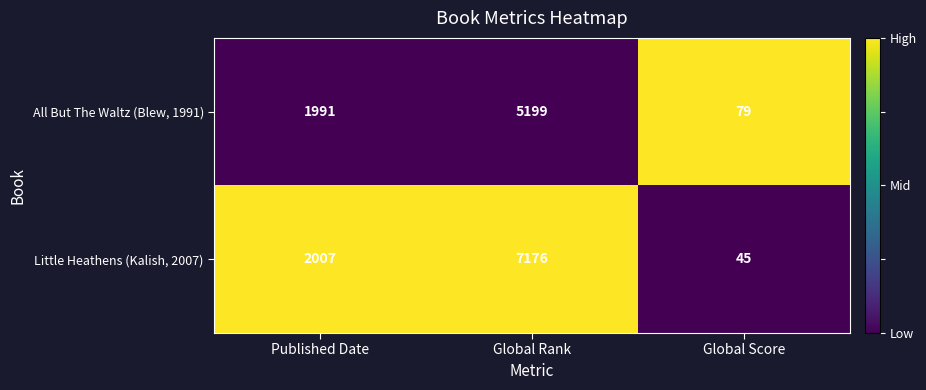

The value of All But The Waltz (Blew, 1991) at Published Date is 848. True or false?

False